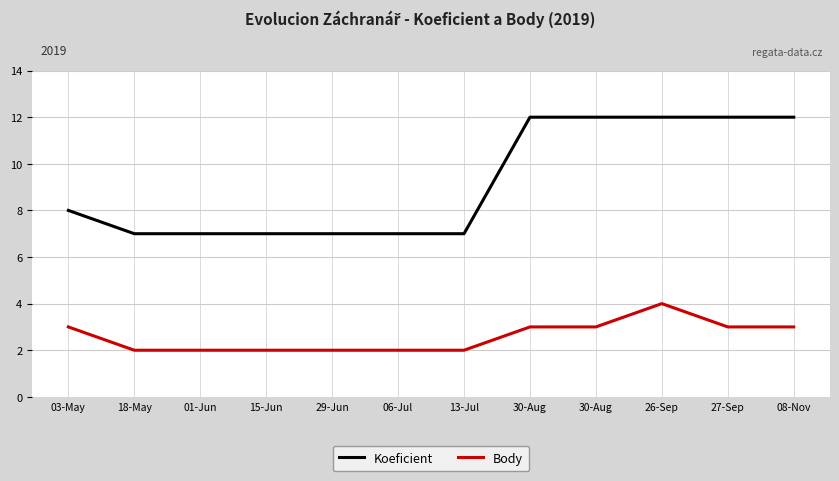

What is the label of the 8th point from the left?

30-Aug